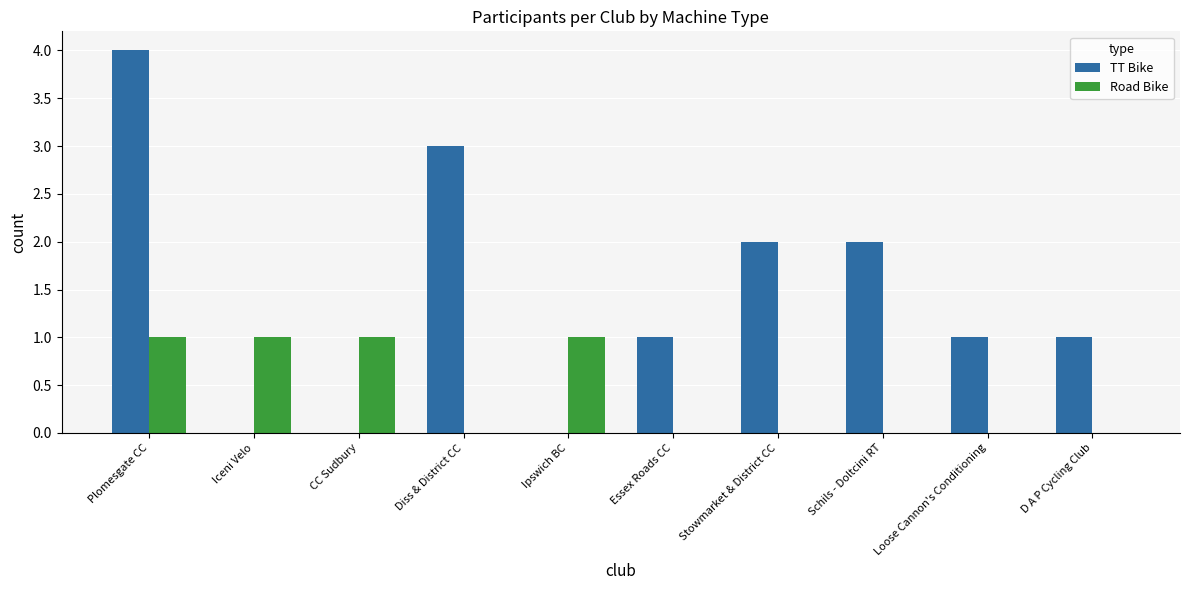

Which series has the largest total across all categories?

TT Bike